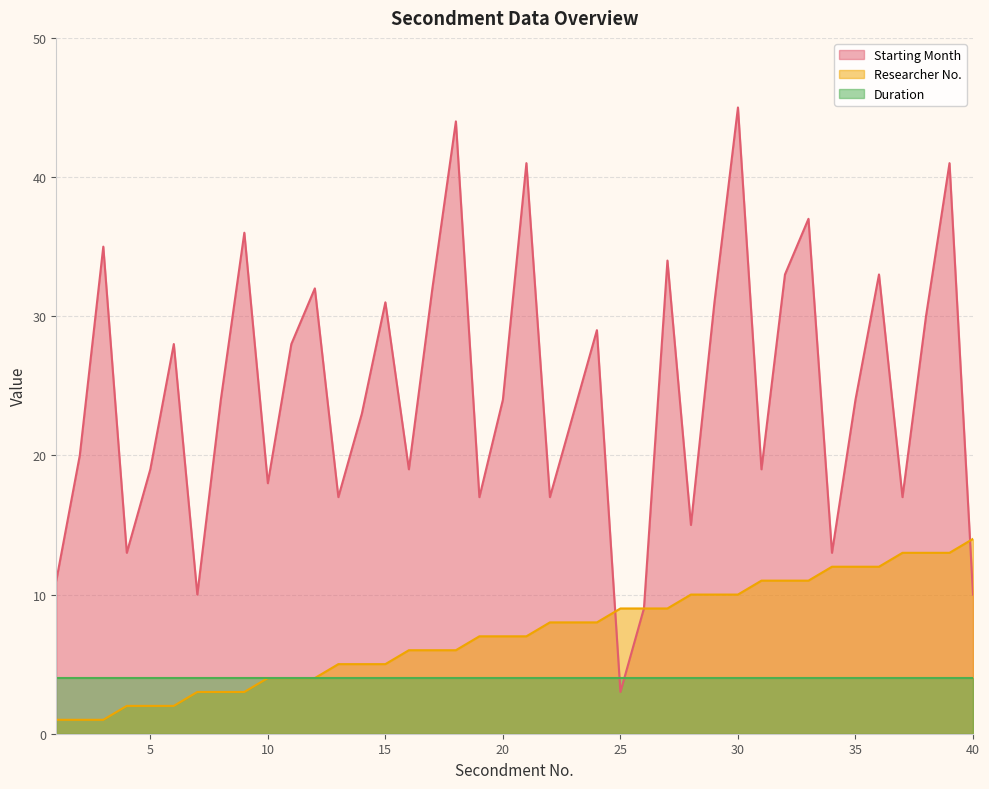

At which label does Starting Month reach its peak?

30